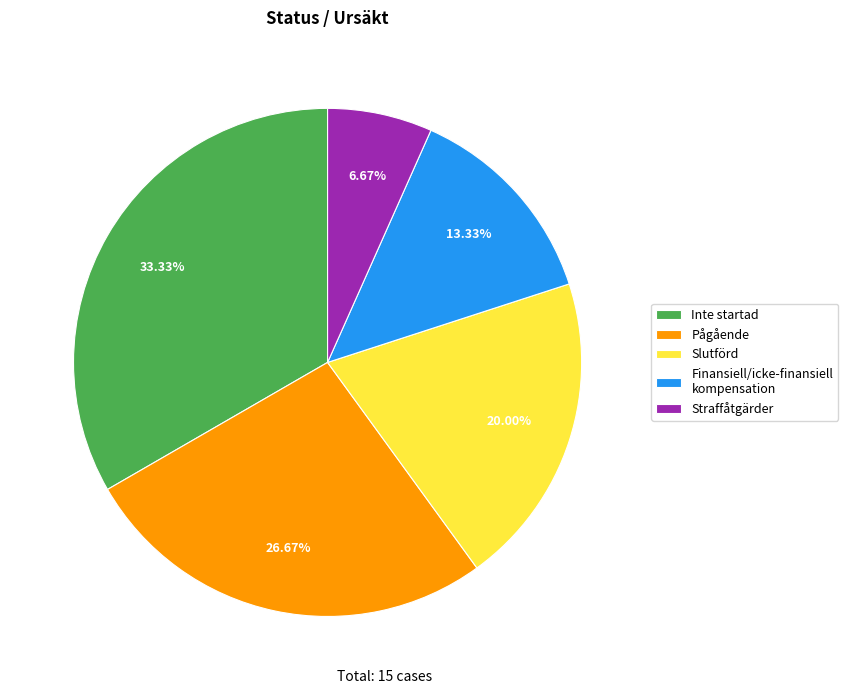

Does Inte startad account for over 50% of the chart?

No